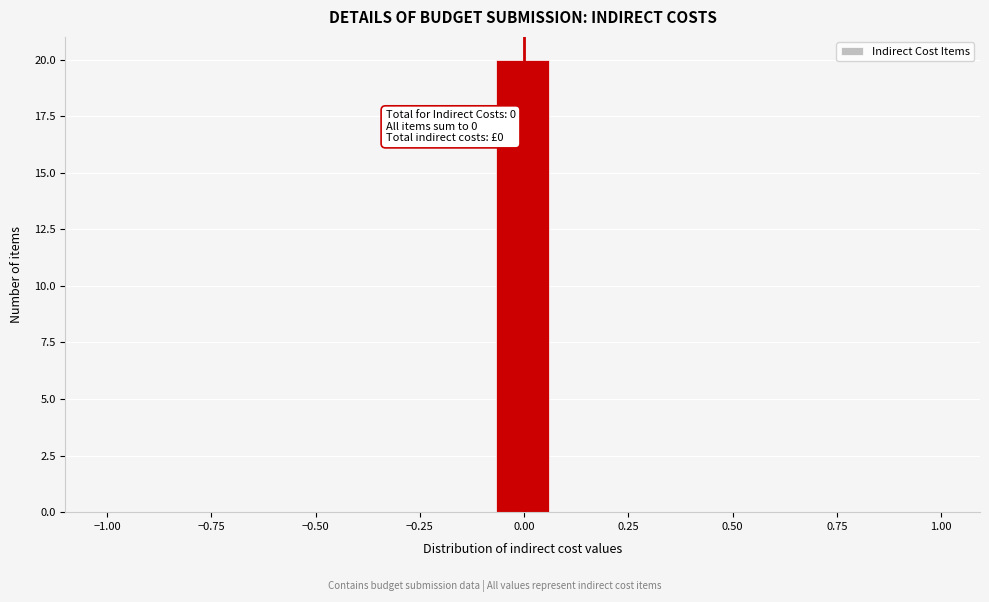

Read against the x-axis, roughly where is the centre of the tallest bar?

0.00